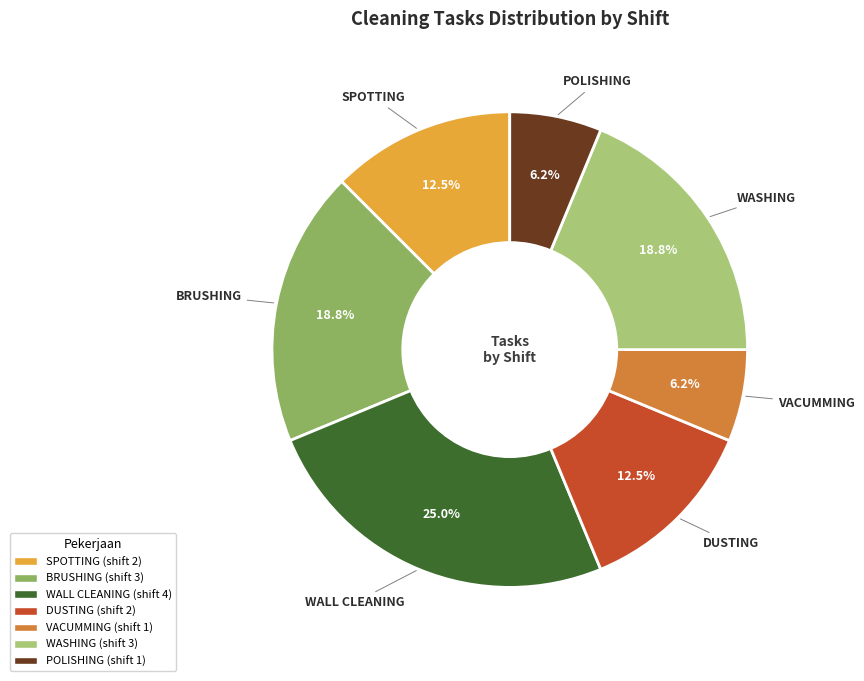

Does SPOTTING account for over 50% of the chart?

No